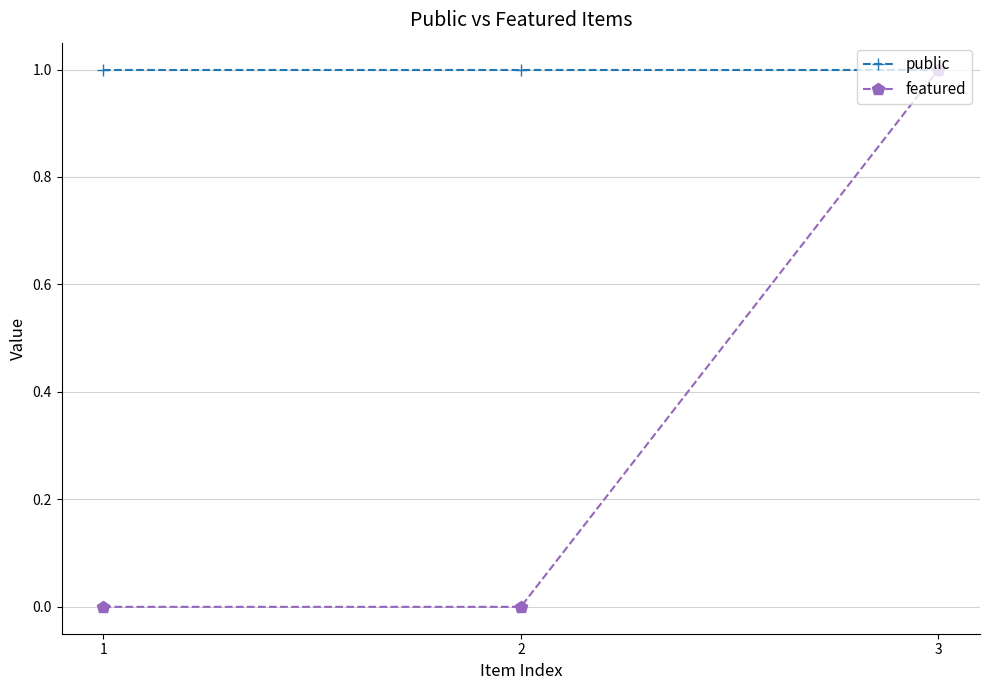

Rank the series by their average value, from lowest to highest.

featured, public